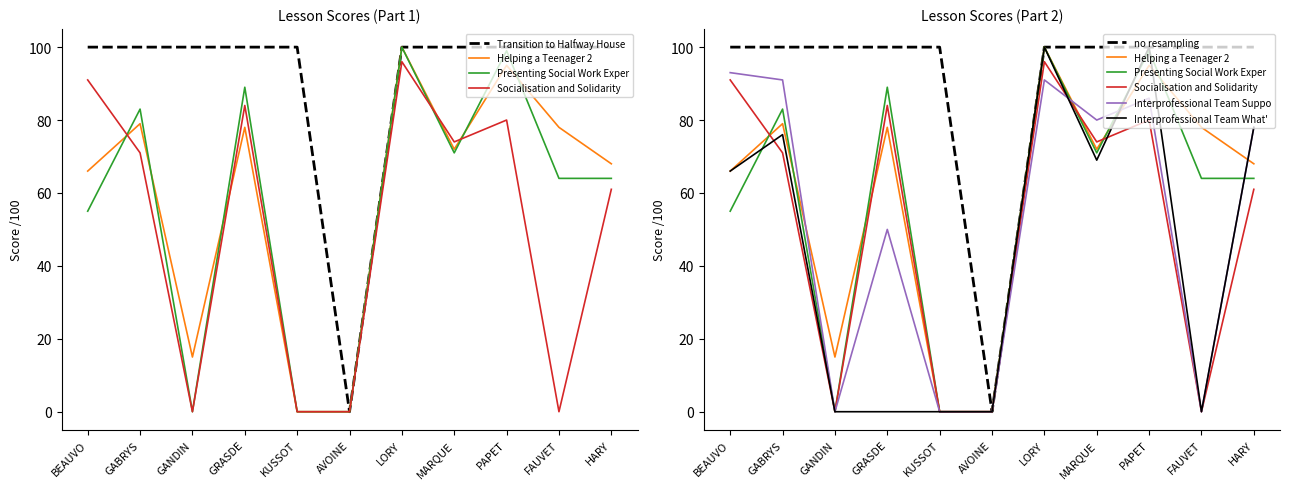

Is it true that Helping a Teenager 2 AD equals 167 at PAPET?

False